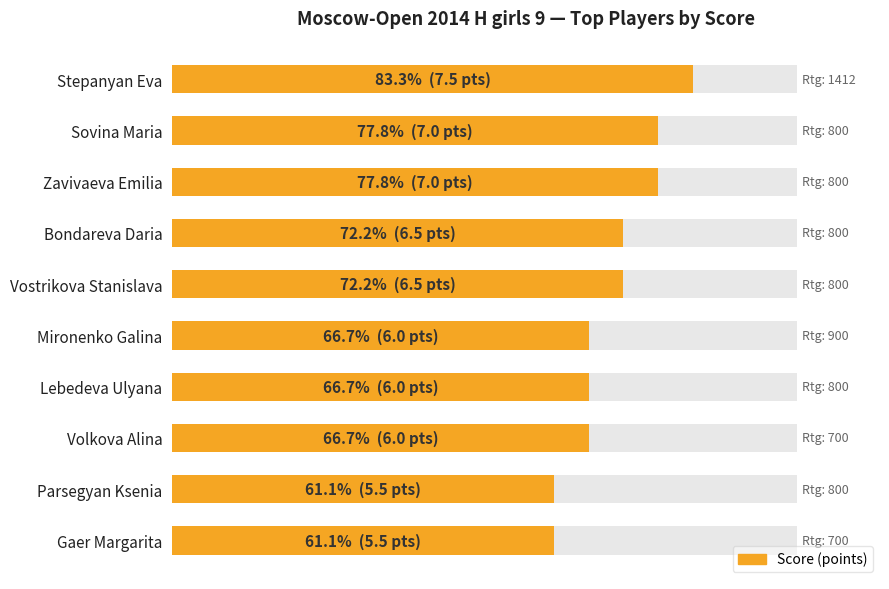

How many values exceed 6?

5